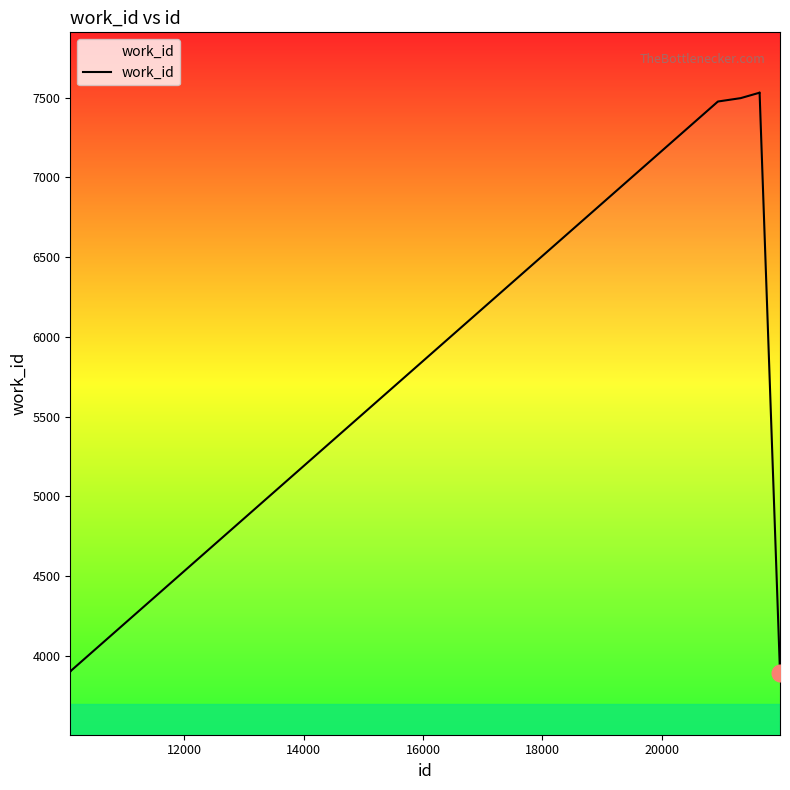

What is the difference between the second highest and minimum values?

3635